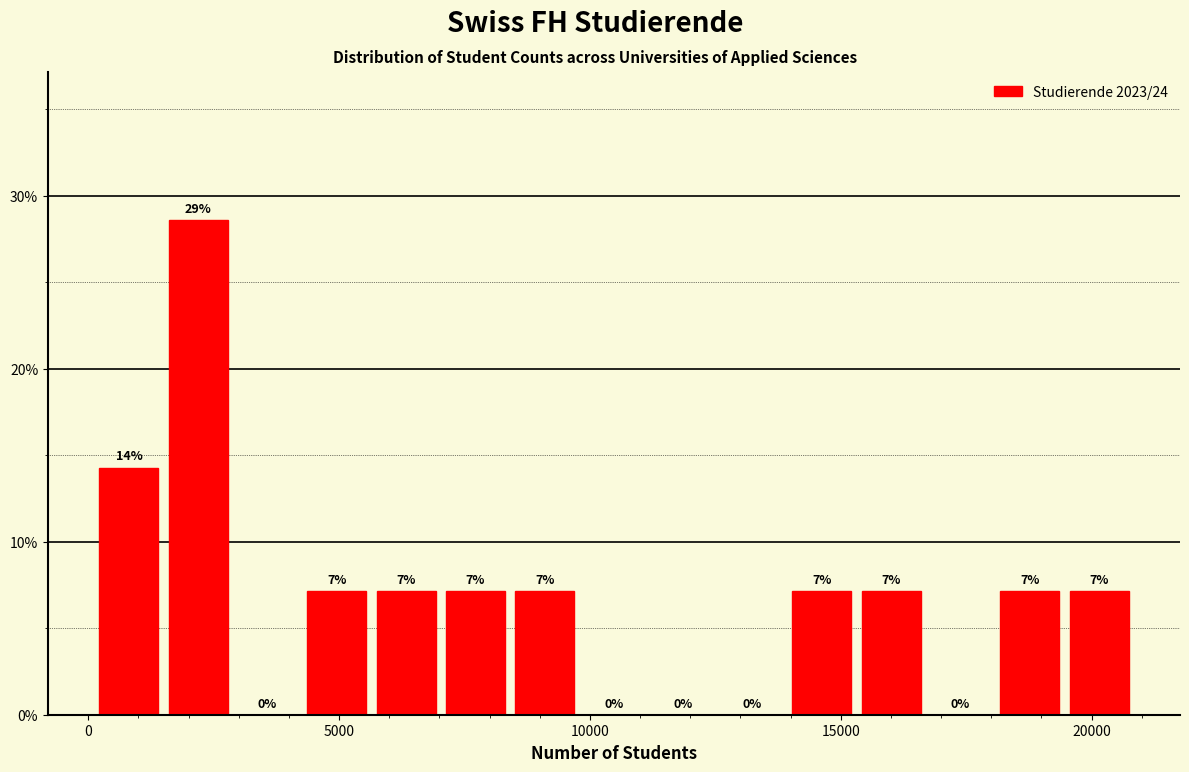

Read against the x-axis, roughly where is the centre of the tallest bar?

2000